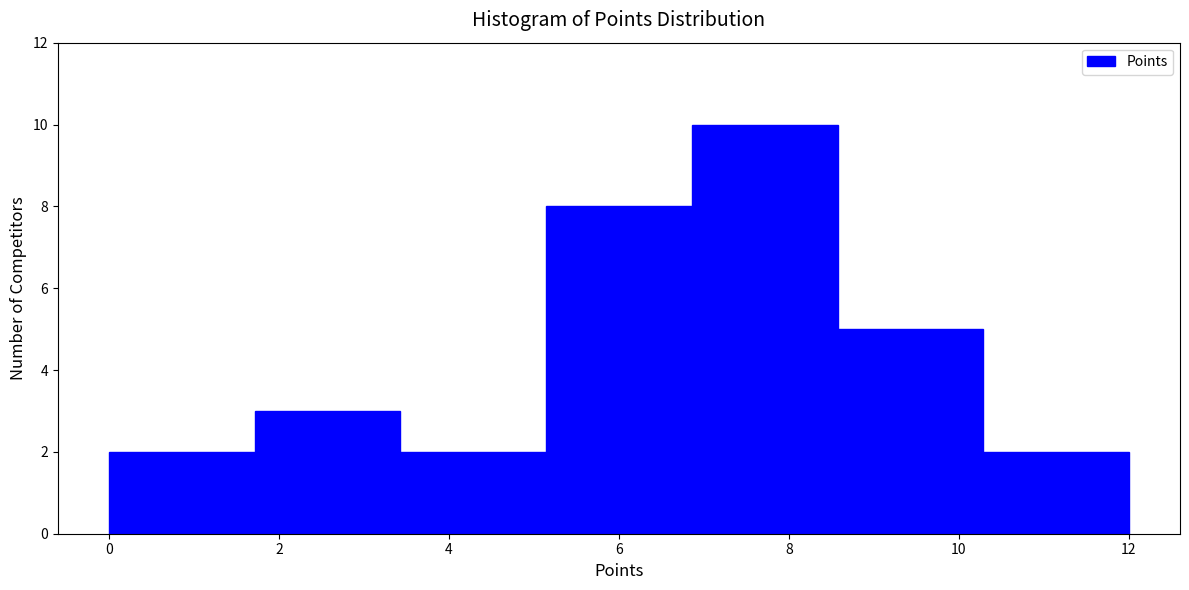

What is the height of the bar covering 8.6 to 10.2 on the x-axis? Neither the bar edges nor the heights are printed on the chart, so give them approximately, as read against the axes.

5